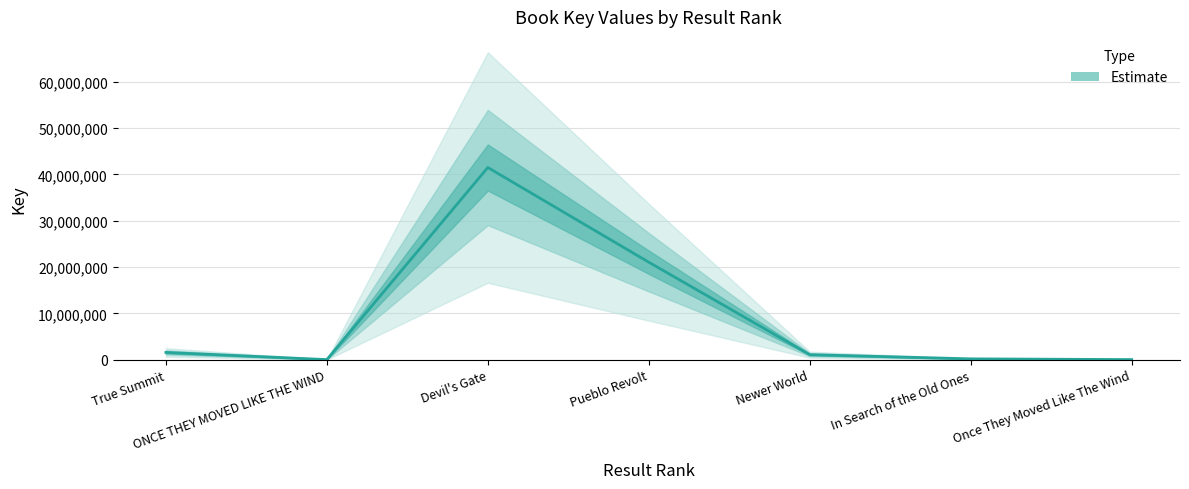

Which has a higher value, Once They Moved Like The Wind or ONCE THEY MOVED LIKE THE WIND?

Once They Moved Like The Wind